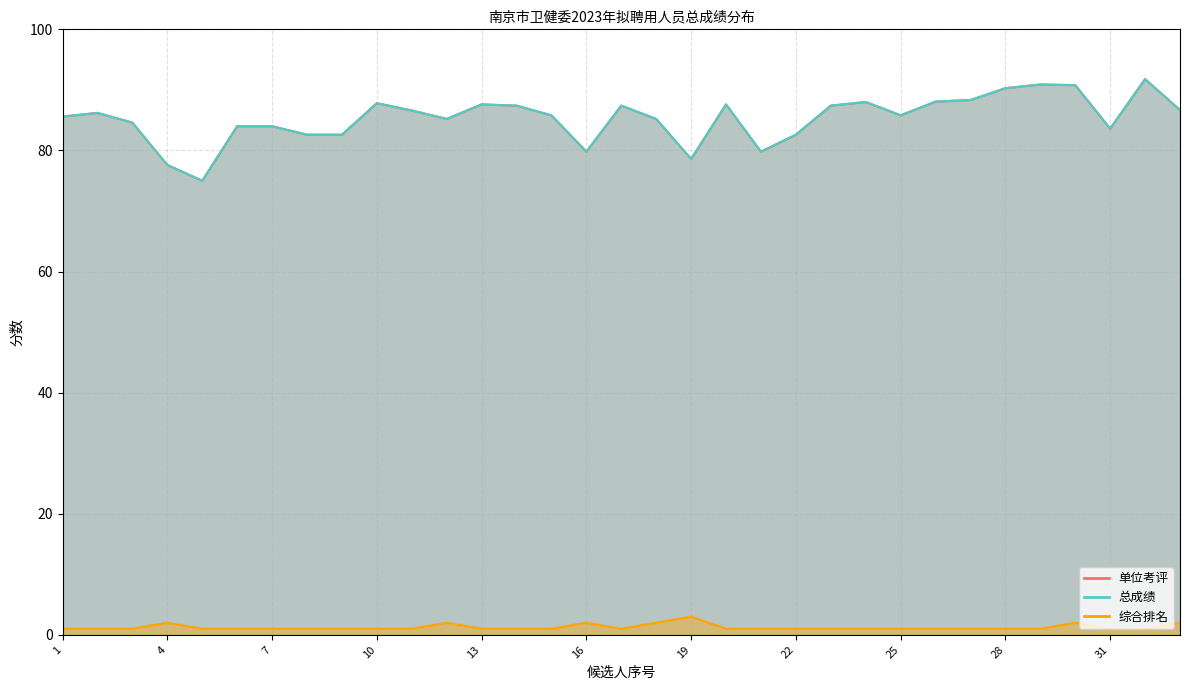

What is the minimum value for 总成绩?

75.0